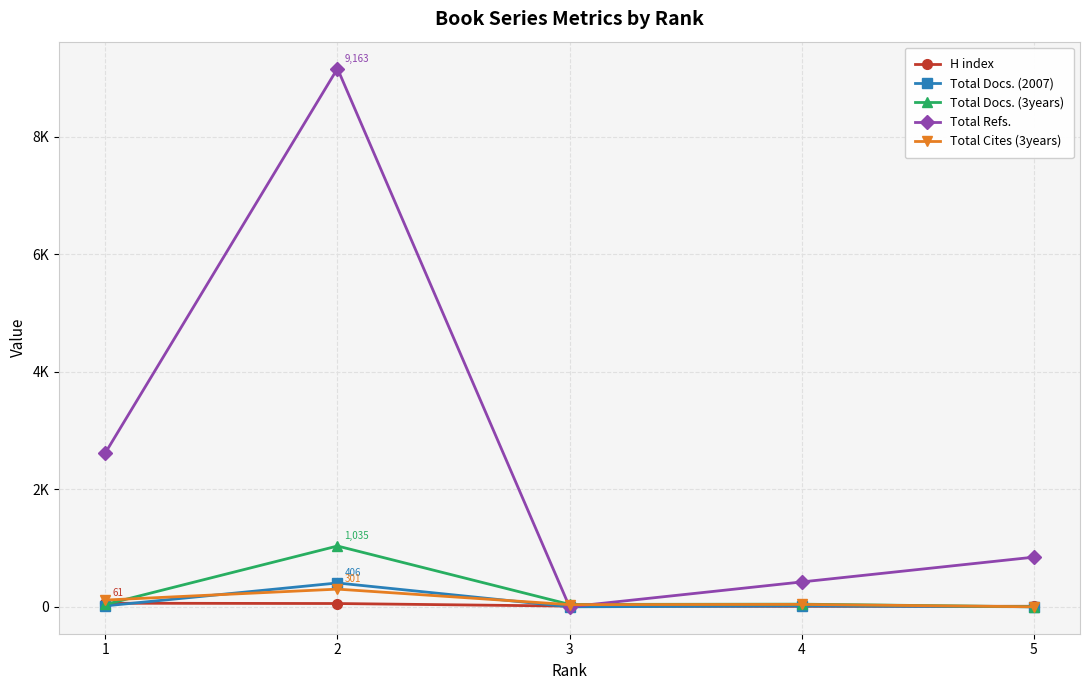

True or false: Total Refs. has a value of 9163 at 2.

True